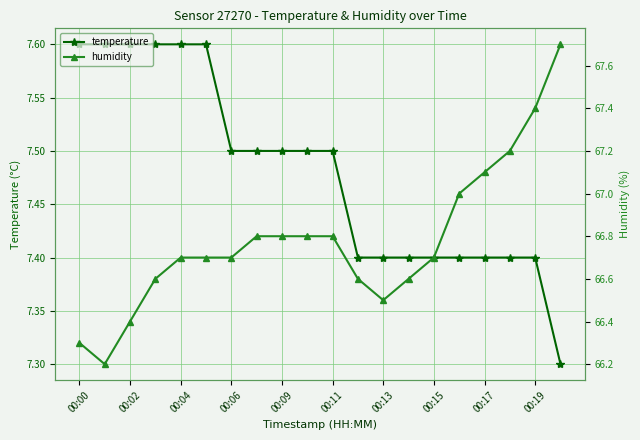

Count the temperature values in the range 7 to 8.

20